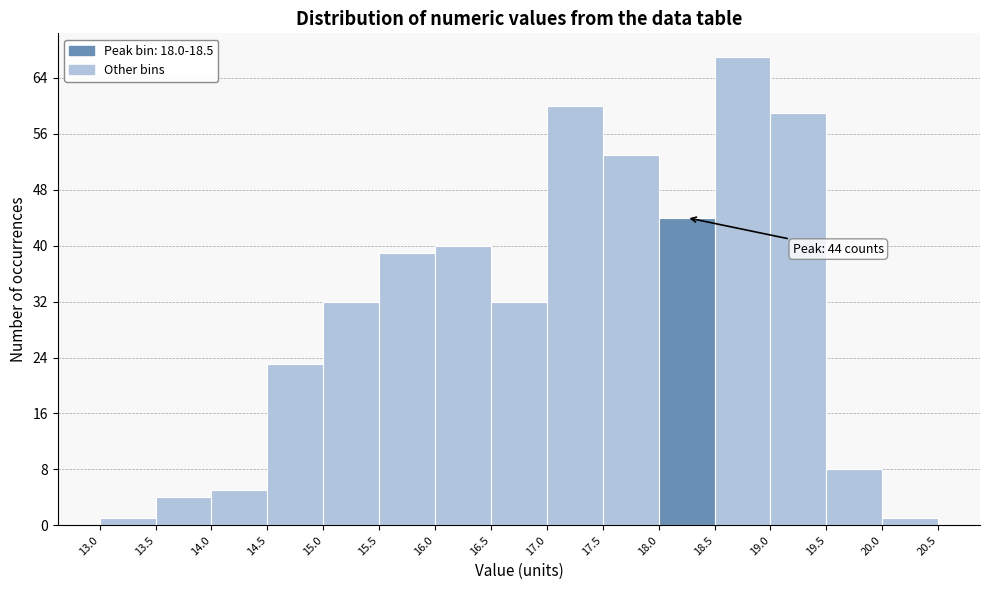

Over which range of the x-axis is the bar tallest?

18.5 to 19.0